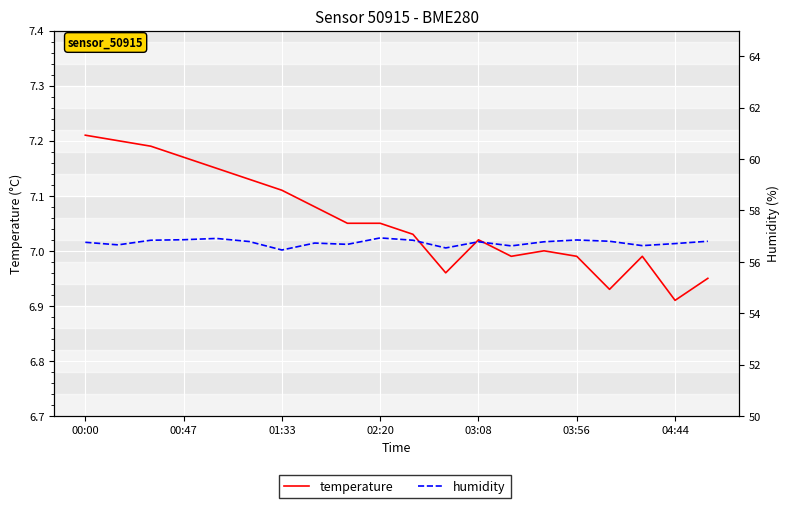

What is the highest value of the temperature series?

7.2